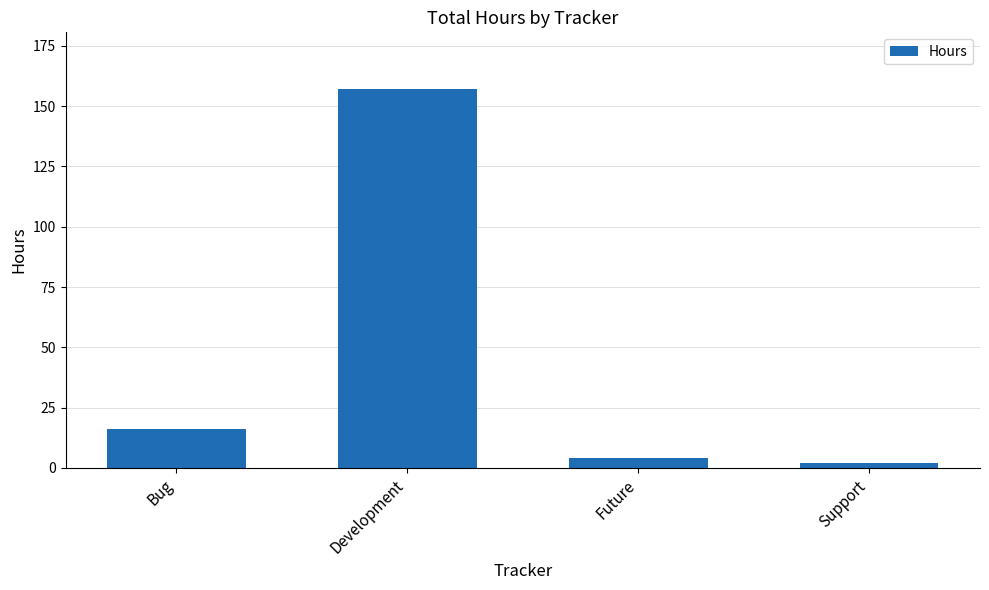

What is the average value?

45